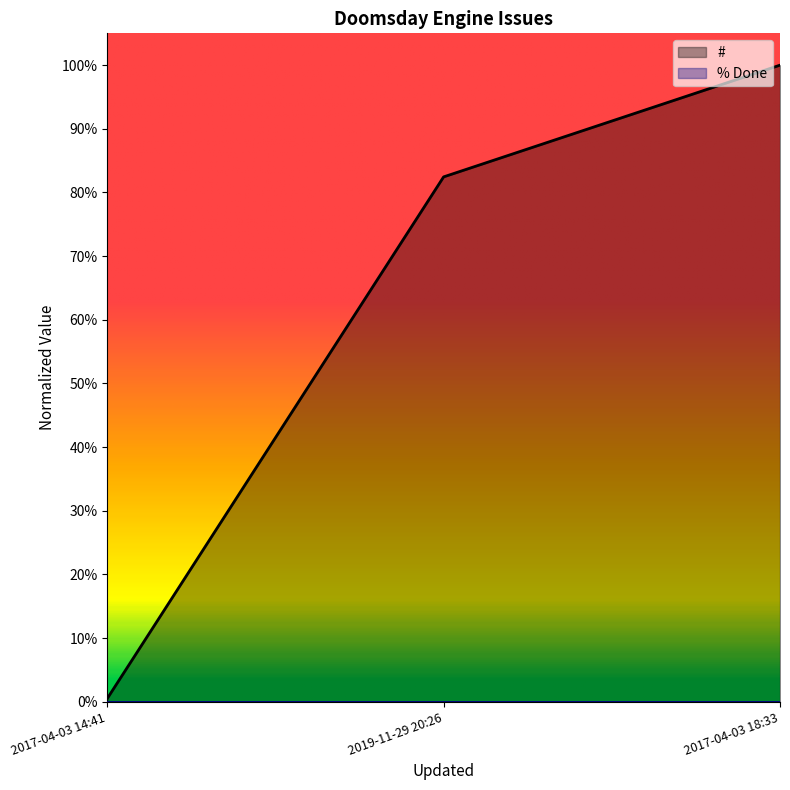

Does the chart have visible grid lines?

No